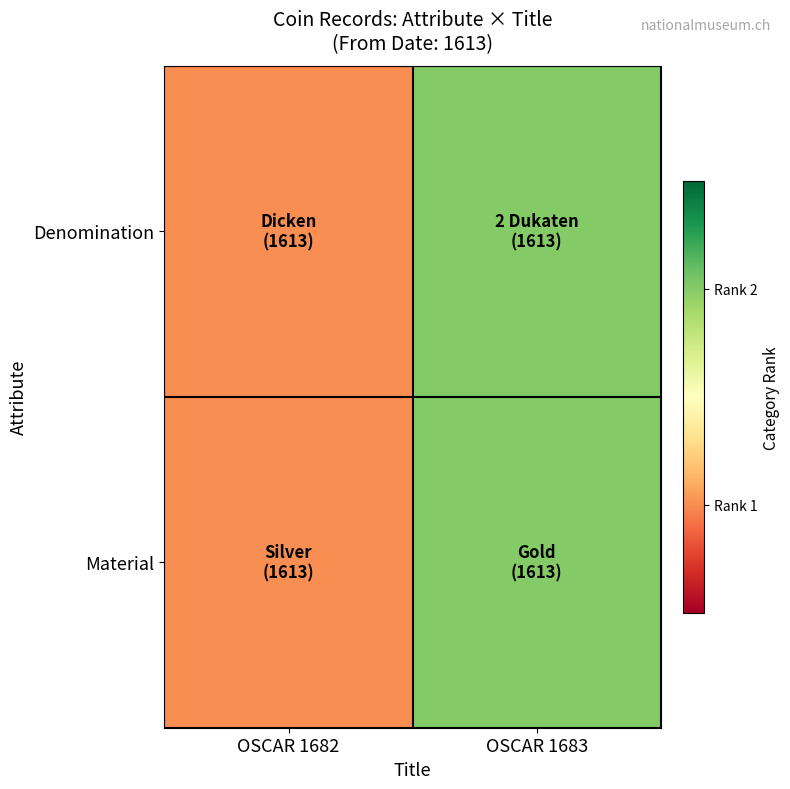

Which has a higher value, OSCAR 1683 or OSCAR 1682?

OSCAR 1683